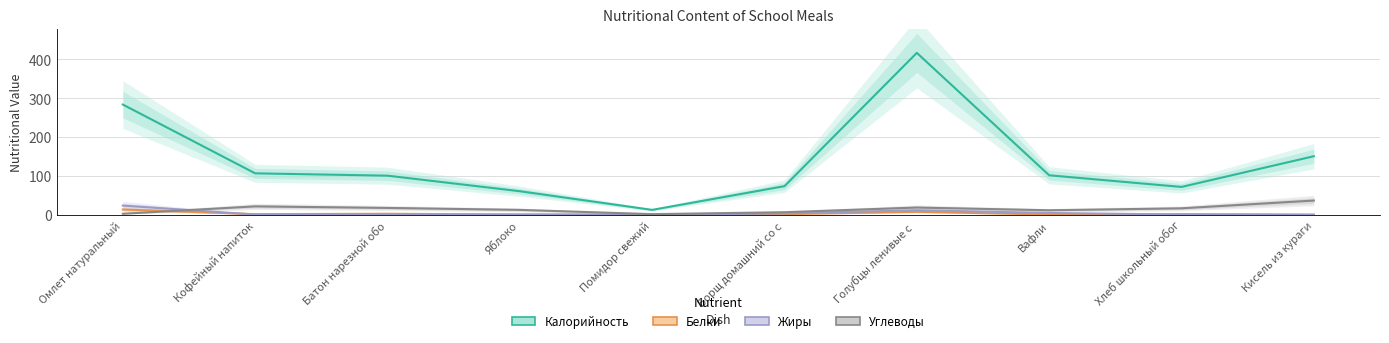

What is the average value of the Углеводы series?

15